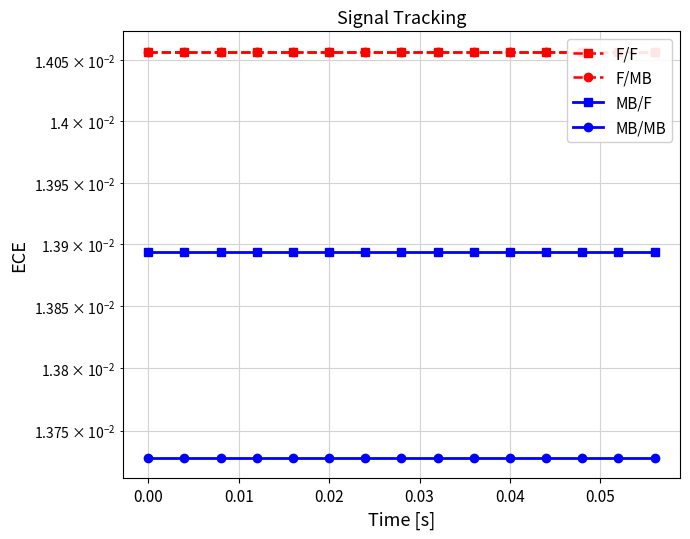

Is it true that F/MB equals 0.0 at 0.04?

True